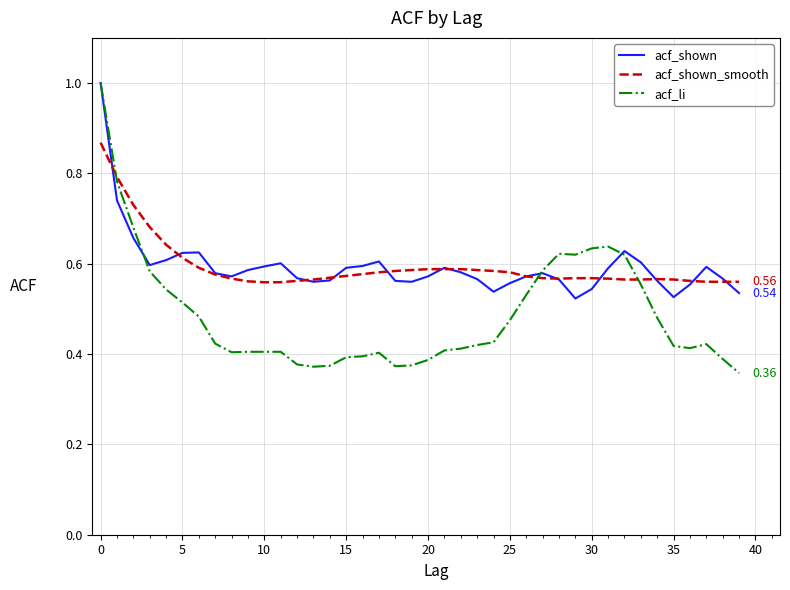

Which series ends up on top after the final intersection of acf_shown and acf_shown_smooth?

acf_shown_smooth